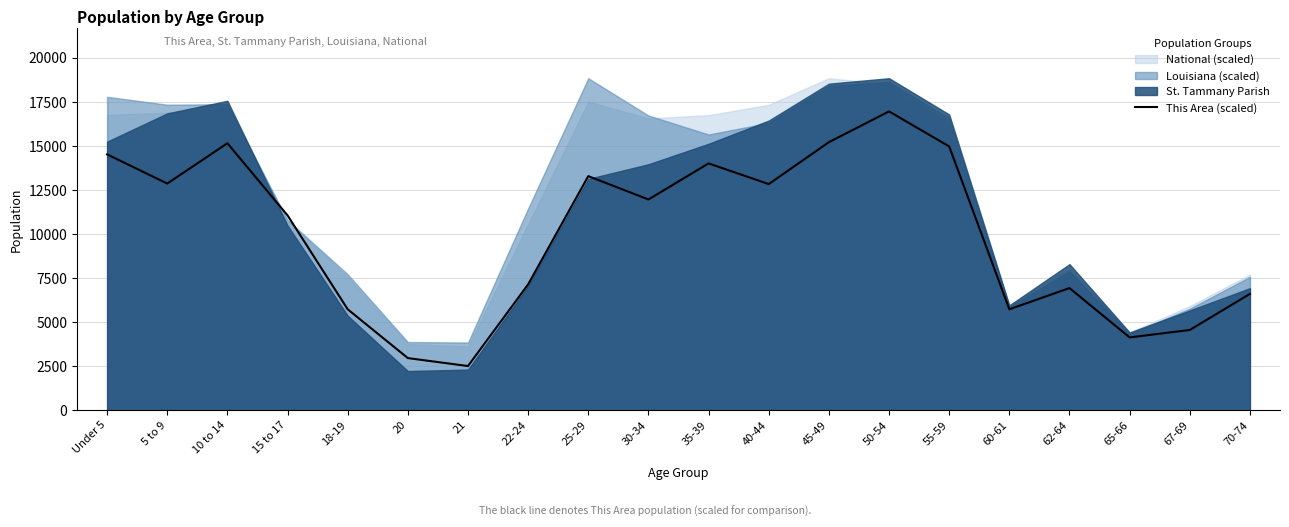

What is the approximate value at 40-44?

12833.3